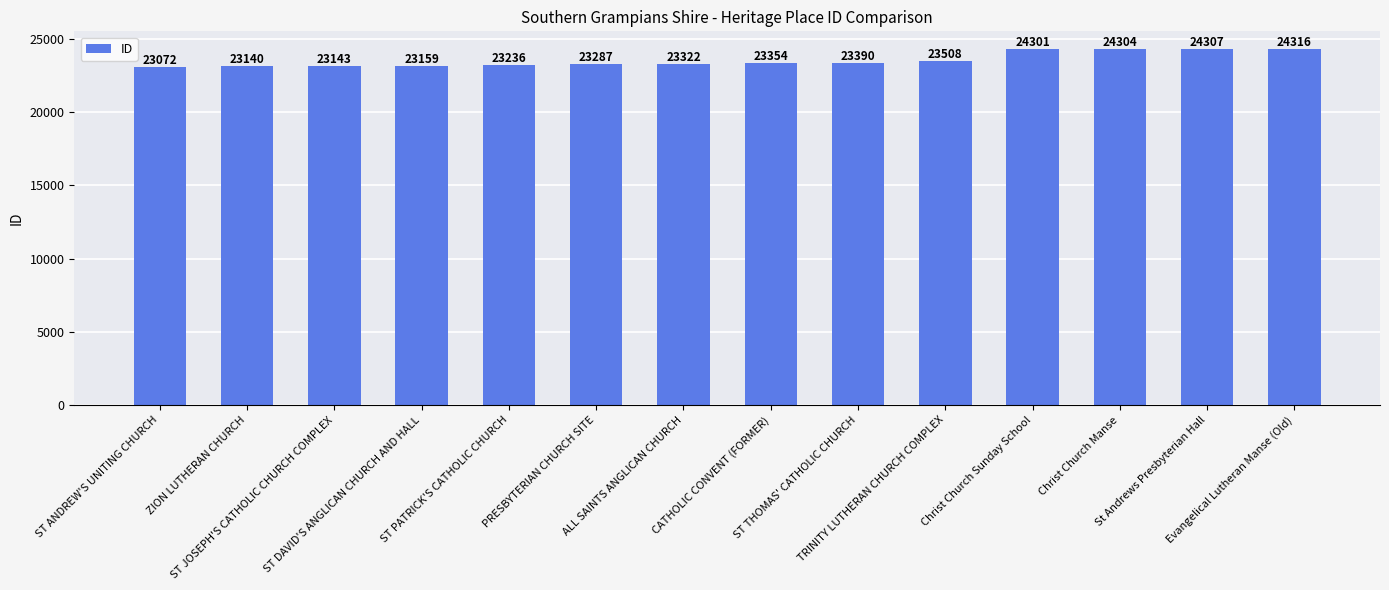

Rank the categories by value from lowest to highest.

ST ANDREW'S UNITING CHURCH, ZION LUTHERAN CHURCH, ST JOSEPH'S CATHOLIC CHURCH COMPLEX, ST DAVID'S ANGLICAN CHURCH AND HALL, ST PATRICK'S CATHOLIC CHURCH, PRESBYTERIAN CHURCH SITE, ALL SAINTS ANGLICAN CHURCH, CATHOLIC CONVENT (FORMER), ST THOMAS' CATHOLIC CHURCH, TRINITY LUTHERAN CHURCH COMPLEX, Christ Church Sunday School, Christ Church Manse, St Andrews Presbyterian Hall, Evangelical Lutheran Manse (Old)